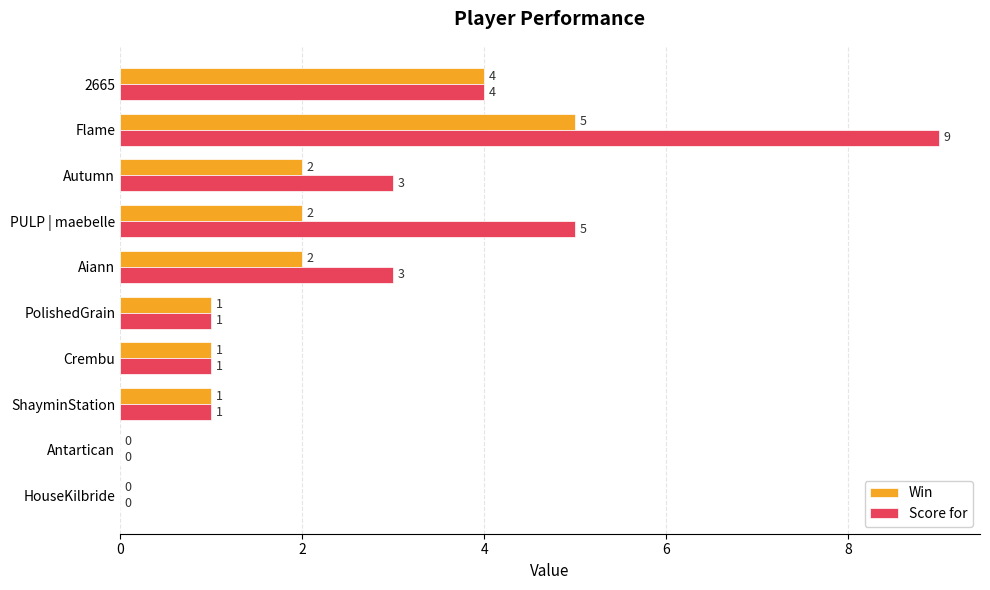

What is the average value of the Win series?

2